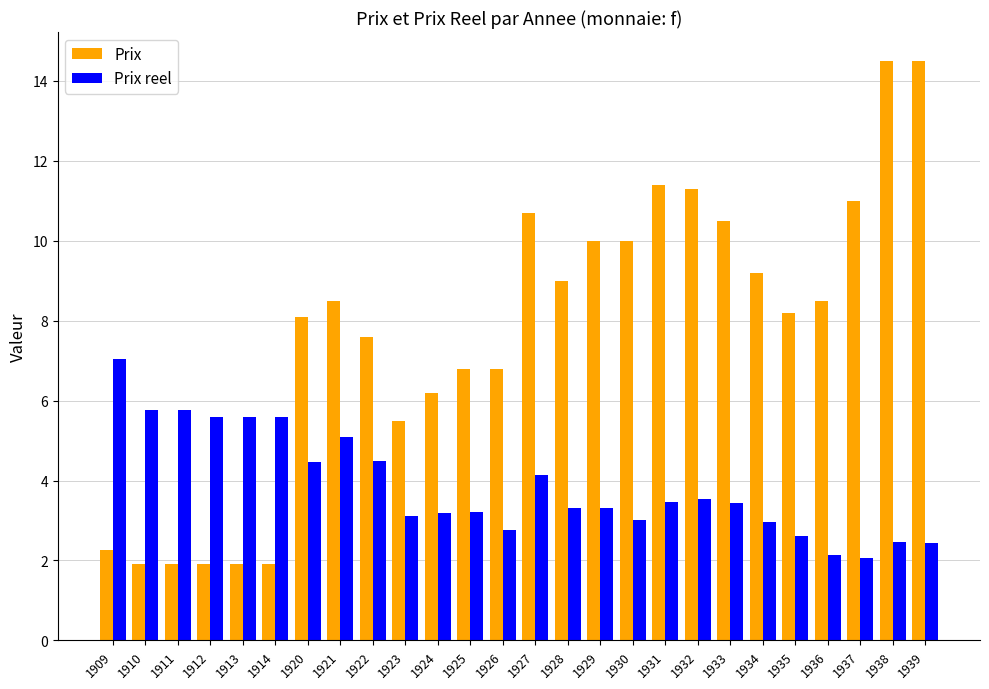

How many categories are shown in the chart?

26